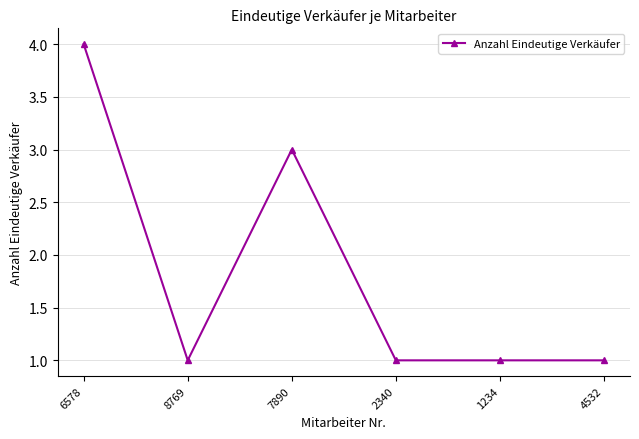

Is it true that the value at 8769 is 0?

False